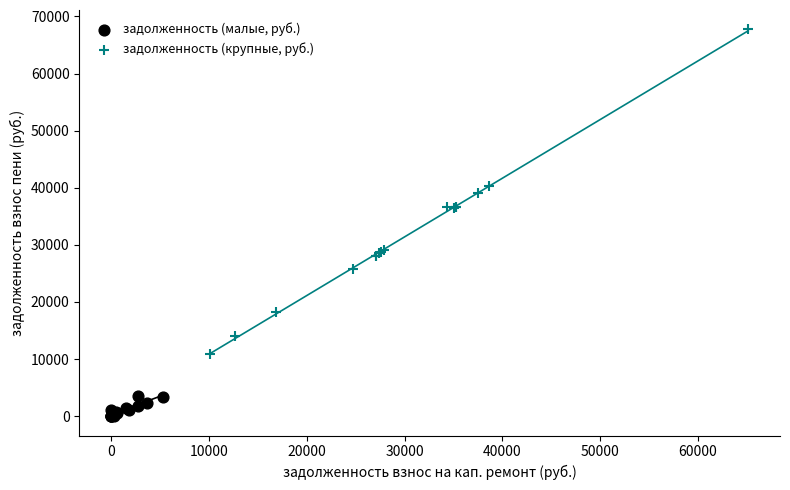

Which series reaches the minimum Y coordinate?

задолженность (малые, руб.)